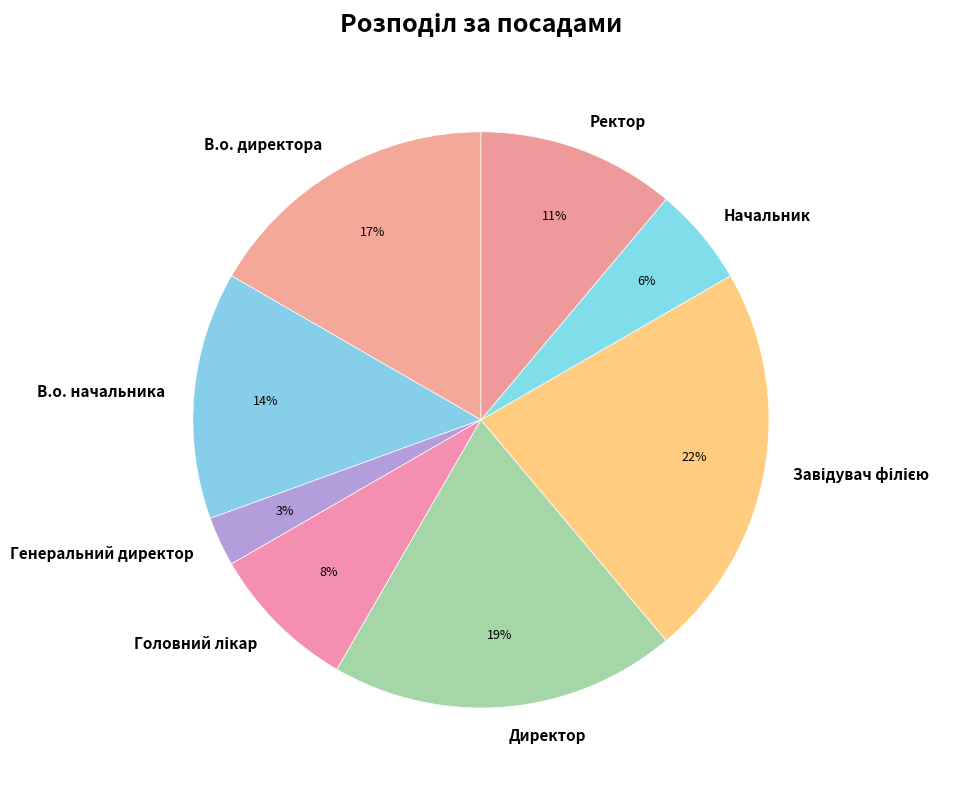

Between Ректор and Начальник, which is larger?

Ректор